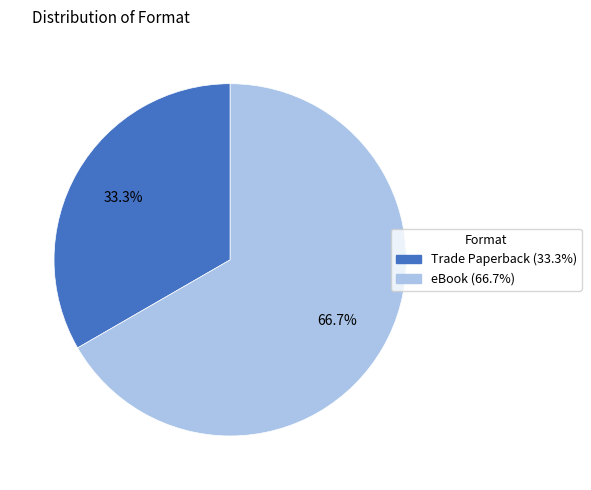

Between Trade Paperback and eBook, which is larger?

eBook